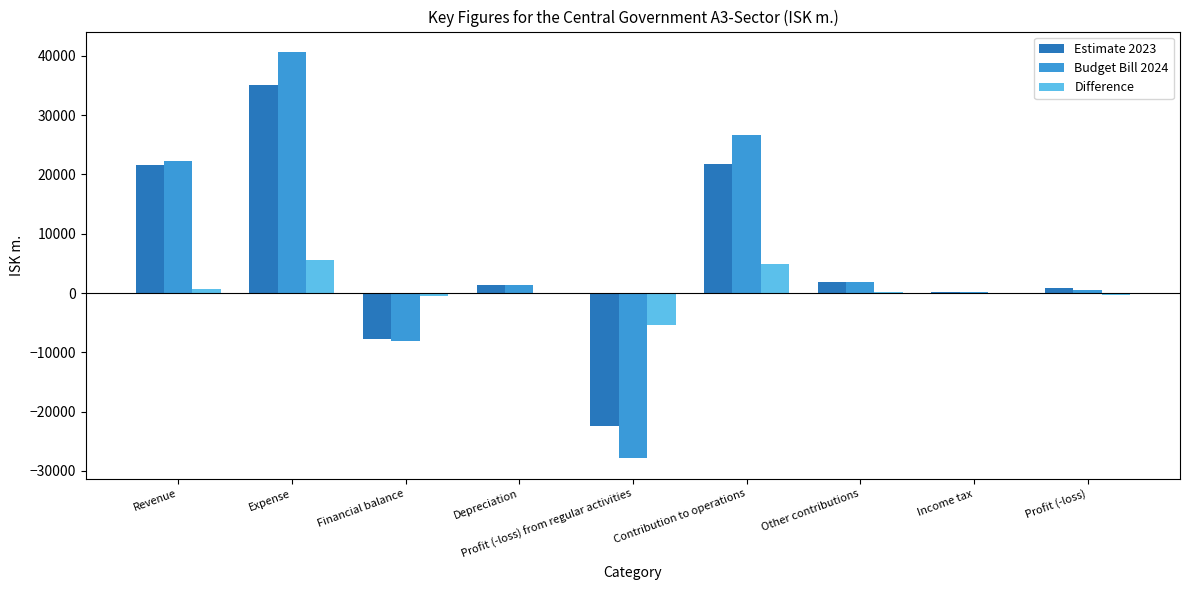

Which category has the highest value in the Estimate 2023 series?

Expense